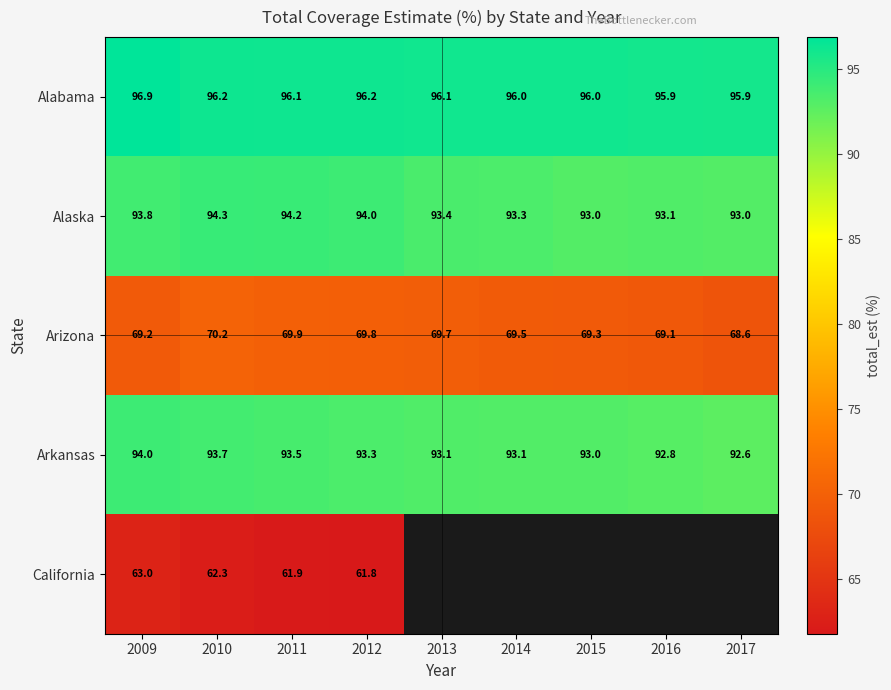

Is the value of Arkansas at 2010 greater than the value of Arizona at 2014?

Yes